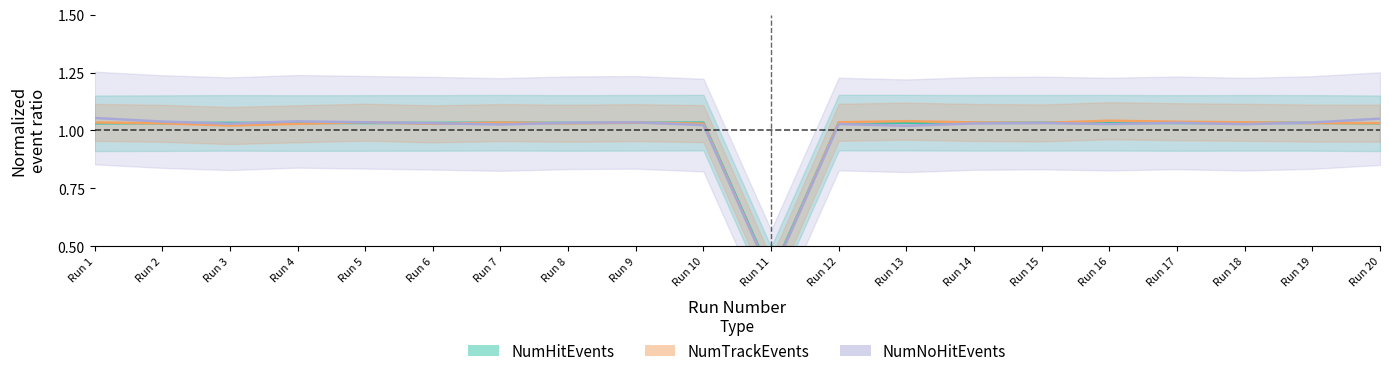

At Run 10, list the series in order from largest to smallest.

NumHitEvents, NumTrackEvents, NumNoHitEvents